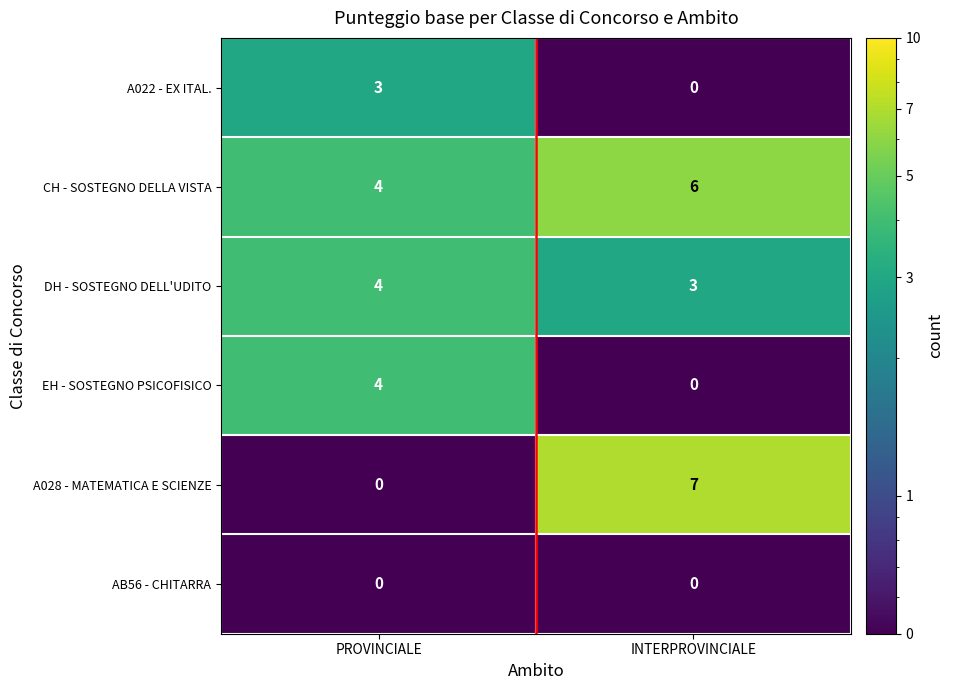

How many categories are shown in the chart?

2